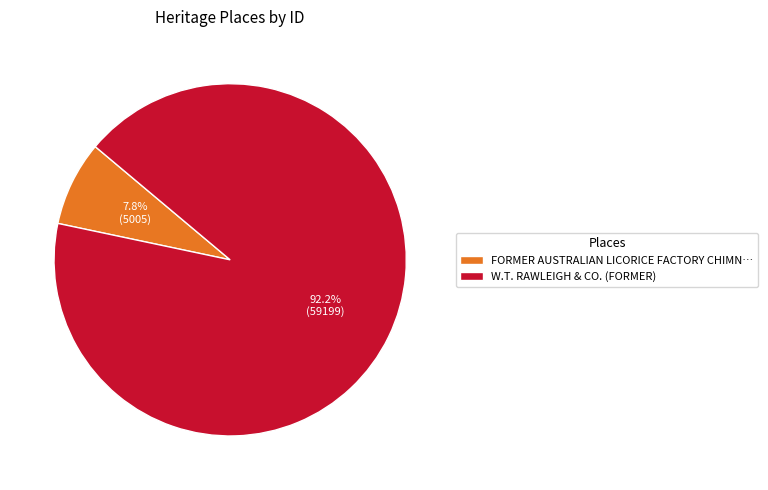

What is the largest slice in the pie chart?

W.T. RAWLEIGH & CO. (FORMER)